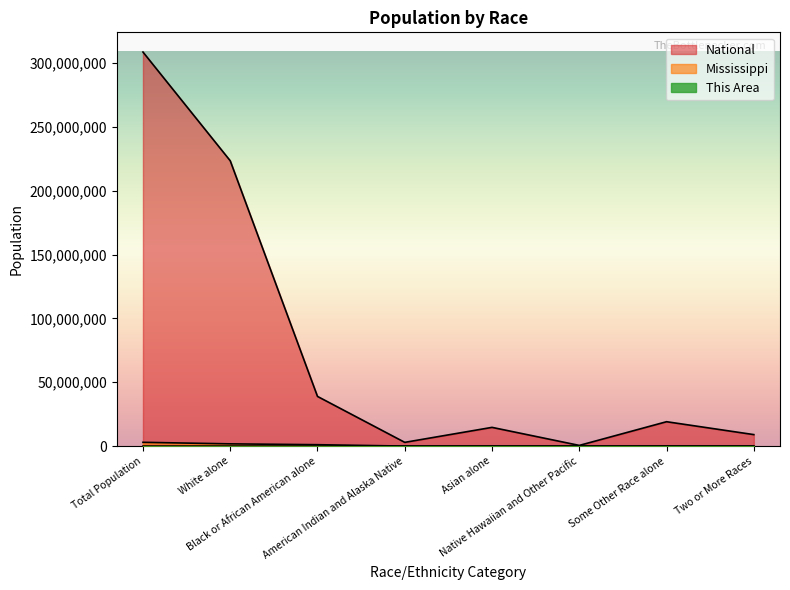

Reading left to right, list all the values displayed in this chart.

This Area: 15619	7518	7685	203	35	4	39	135
Mississippi: 2967297	1754684	1098385	15030	25742	1187	38162	34107
National: 308745538	223553265	38929319	2932248	14674252	540013	19107368	9009073